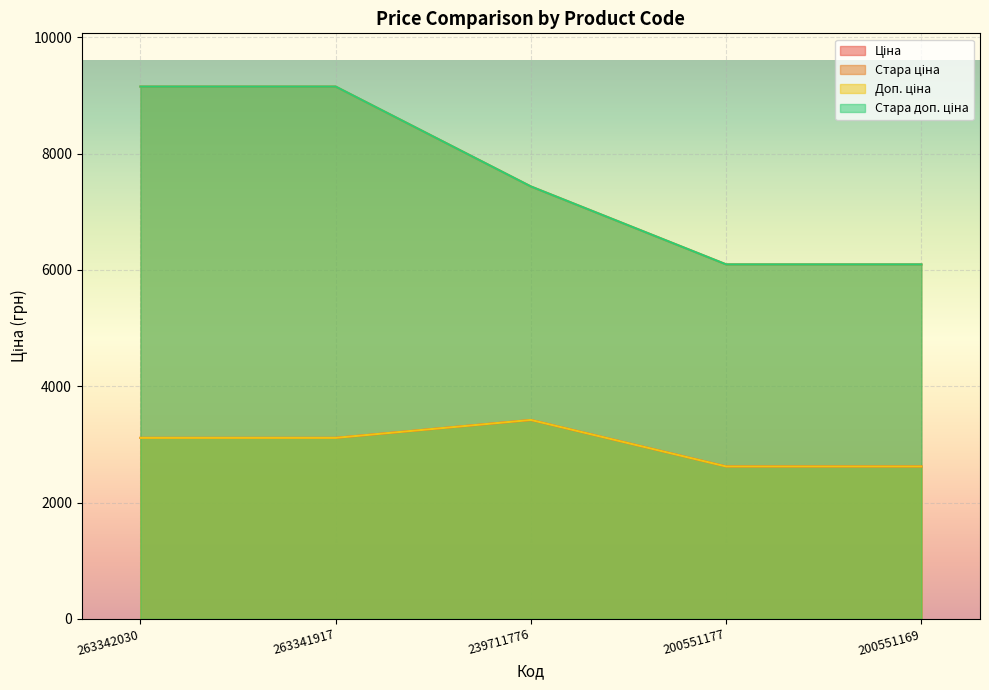

What is the maximum value for Стара ціна?

9154.5